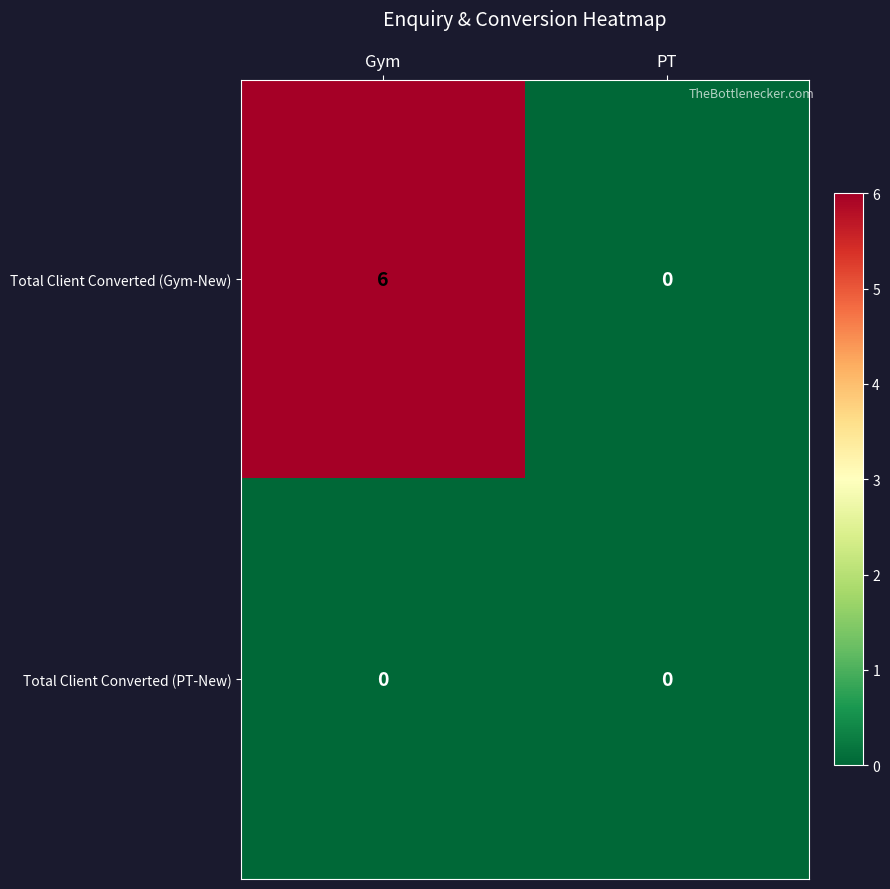

The Total Client Converted (PT-New) series shows 0 at PT. True or false?

True